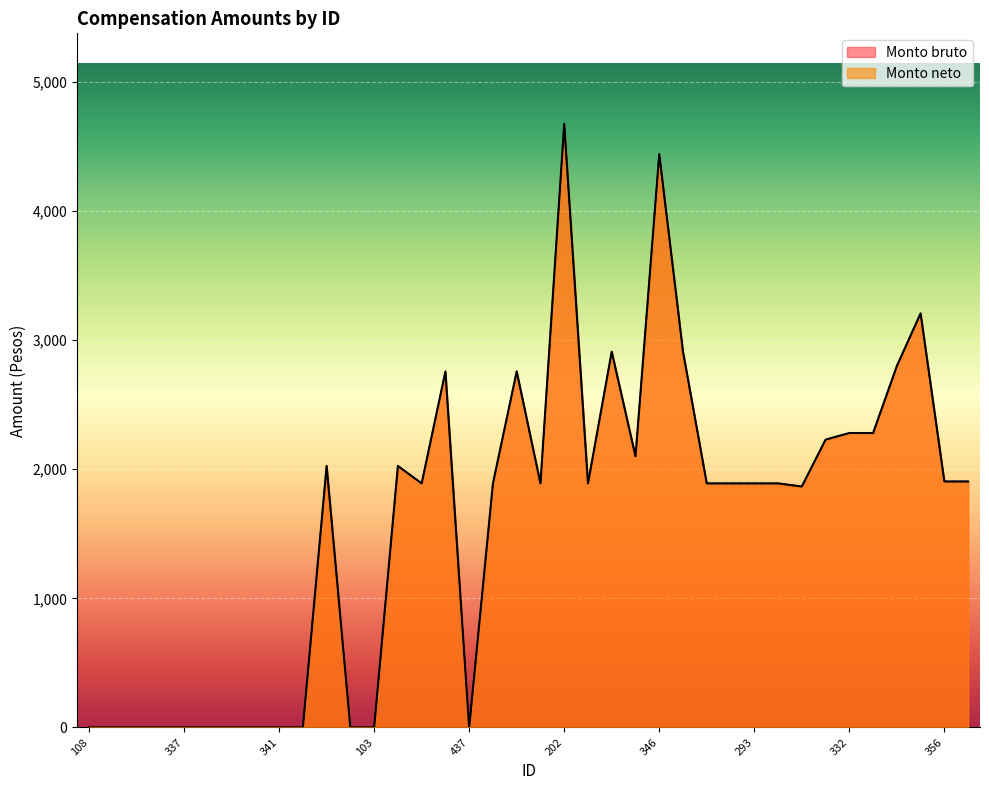

How many lines are shown in the chart?

2